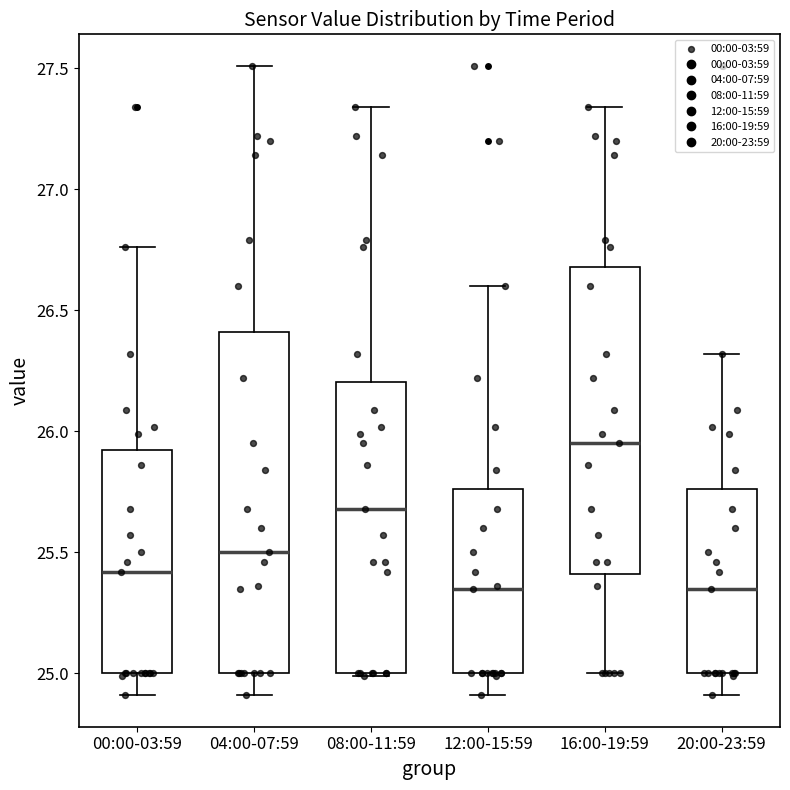

Reading left to right, transcribe this box plot: for each box, give where its median line is, the range the box spans, and where its two whiskers end, as read against the y-axis. The values are not printed on the chart, so give them approximately, as read against the axis.

00:00-03:59: median 25.40, box 25.00 to 25.95, whiskers 24.90 to 26.75
04:00-07:59: median 25.50, box 25.00 to 26.40, whiskers 24.90 to 27.50
08:00-11:59: median 25.70, box 25.00 to 26.20, whiskers 25.00 to 27.35
12:00-15:59: median 25.35, box 25.00 to 25.75, whiskers 24.90 to 26.60
16:00-19:59: median 25.95, box 25.40 to 26.70, whiskers 25.00 to 27.35
20:00-23:59: median 25.35, box 25.00 to 25.75, whiskers 24.90 to 26.30